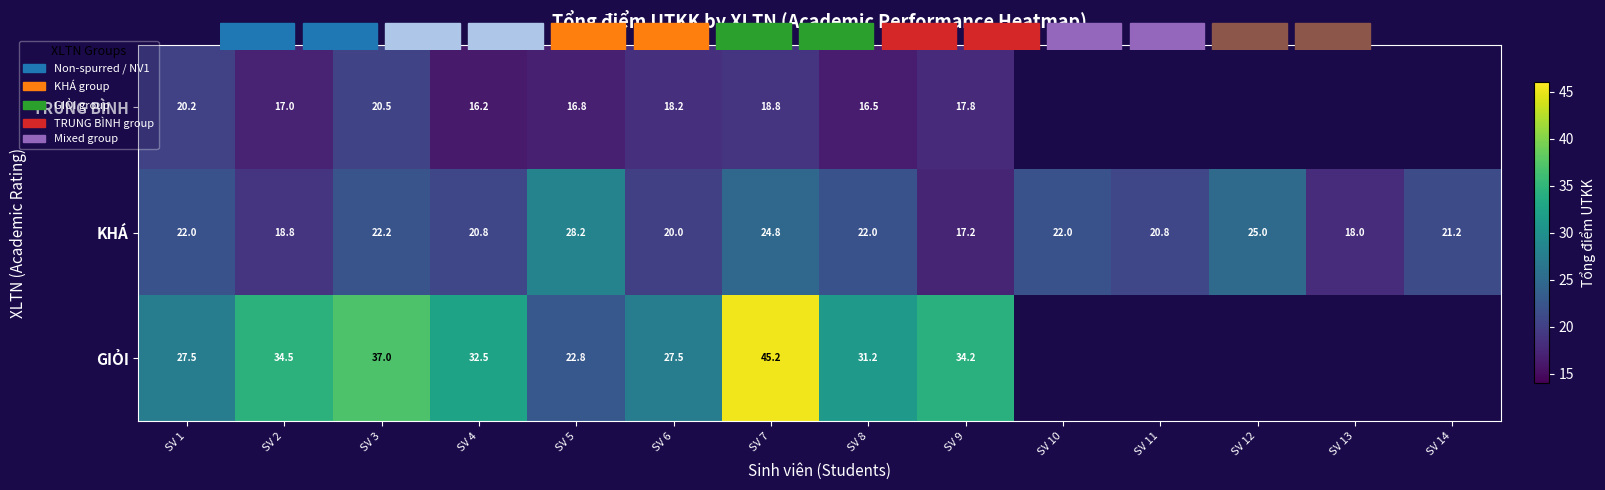

Rank the series by their maximum value, from highest to lowest.

GIỎI, KHÁ, TRUNG BÌNH